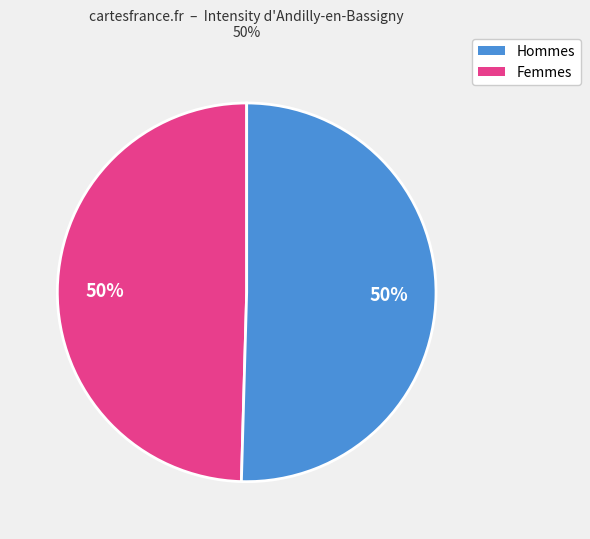

To the nearest percent, what is the average slice percentage?

50%